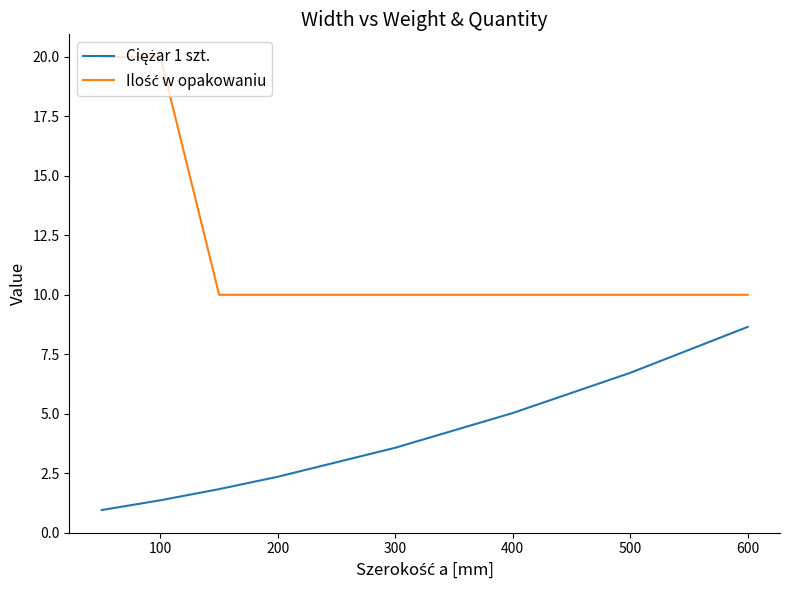

What is the maximum value shown in the chart?

20.0